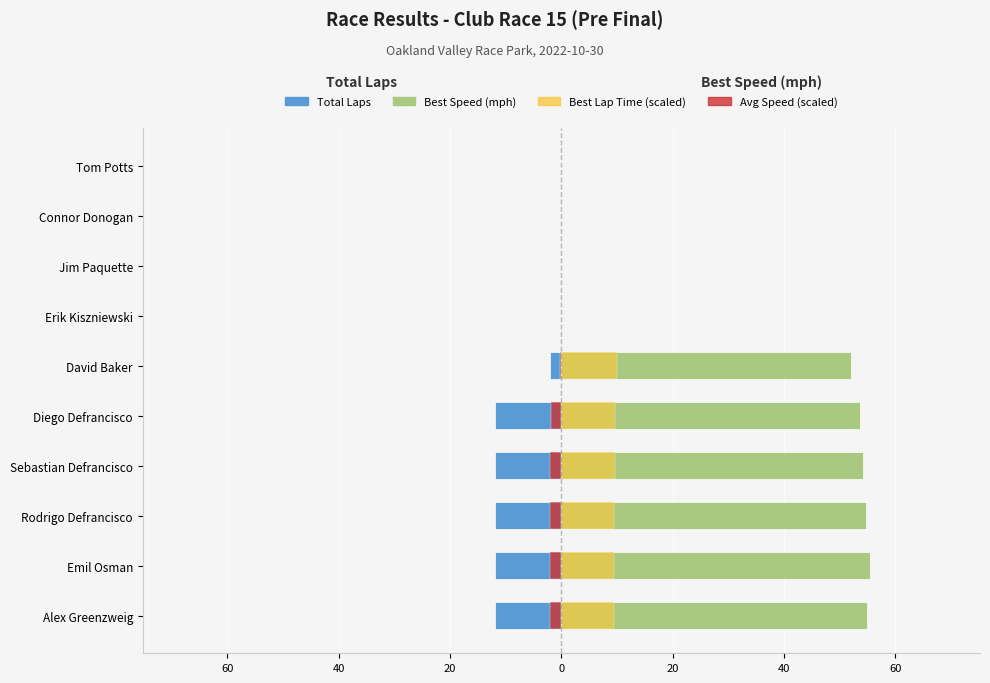

Reading left to right, transcribe all the data shown in this chart.

Total Laps: -12.0	-12.0	-12.0	-12.0	-12.0	-2.0	0.0	0.0	0.0	0.0
Best Speed (mph): 55.0	55.4	54.7	54.2	53.6	52.0	0.0	0.0	0.0	0.0
Best Lap Time (scaled): 9.5	9.4	9.5	9.6	9.7	10.0	0.0	0.0	0.0	0.0
Avg Speed (scaled): -2.0	-2.0	-2.0	-2.0	-1.9	-0.3	0.0	0.0	0.0	0.0